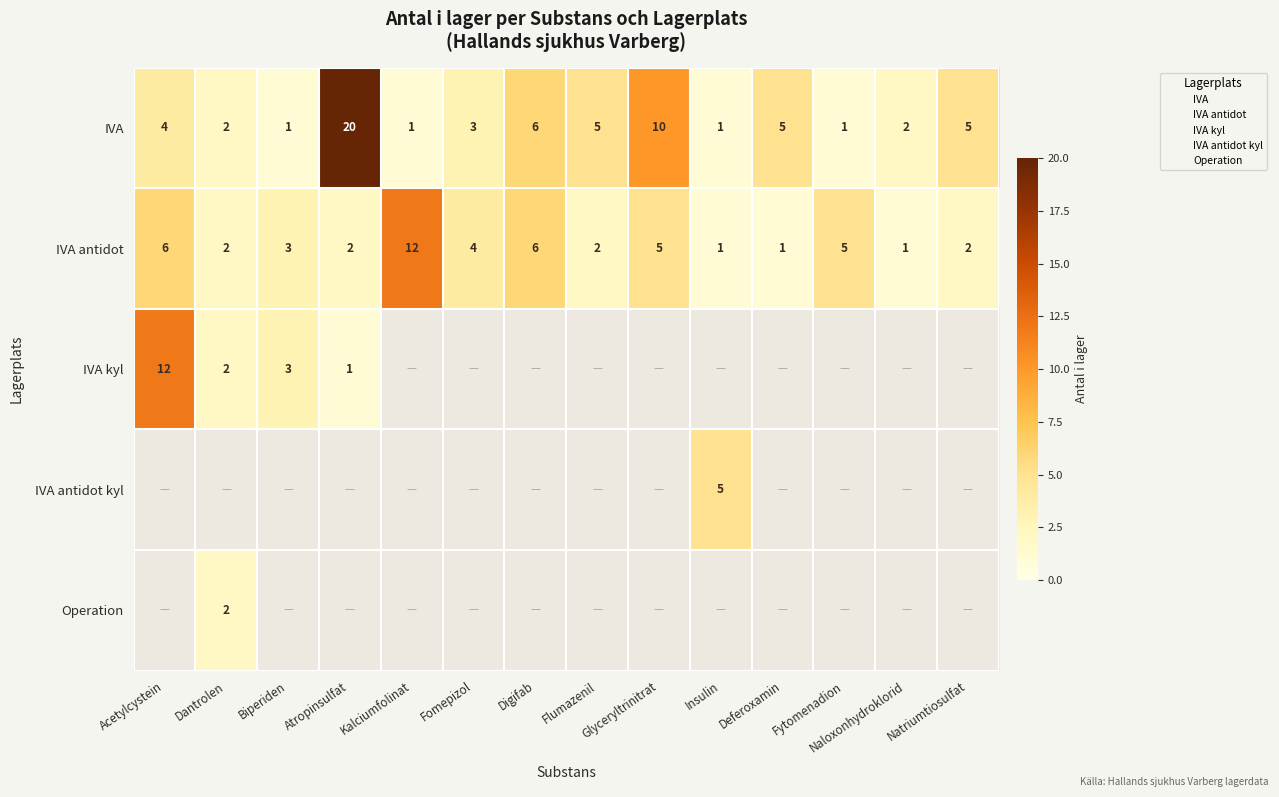

What is the minimum value shown in the chart?

1.0